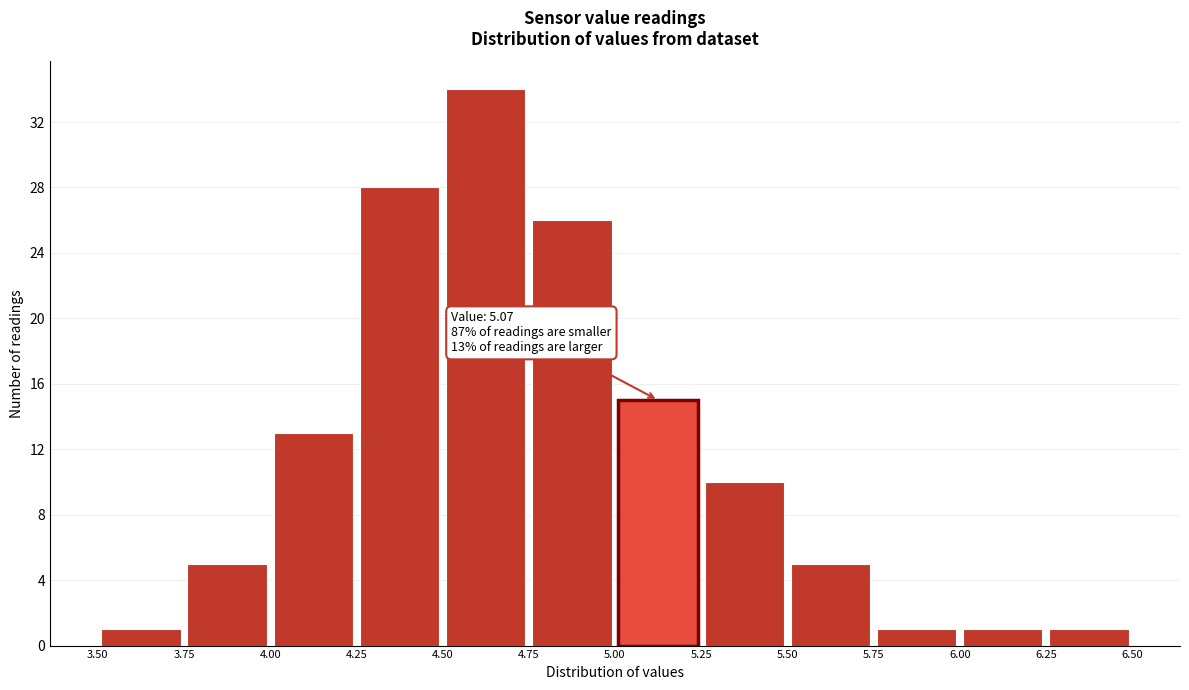

Which range on the x-axis has the tallest bar?

4.50 to 4.75